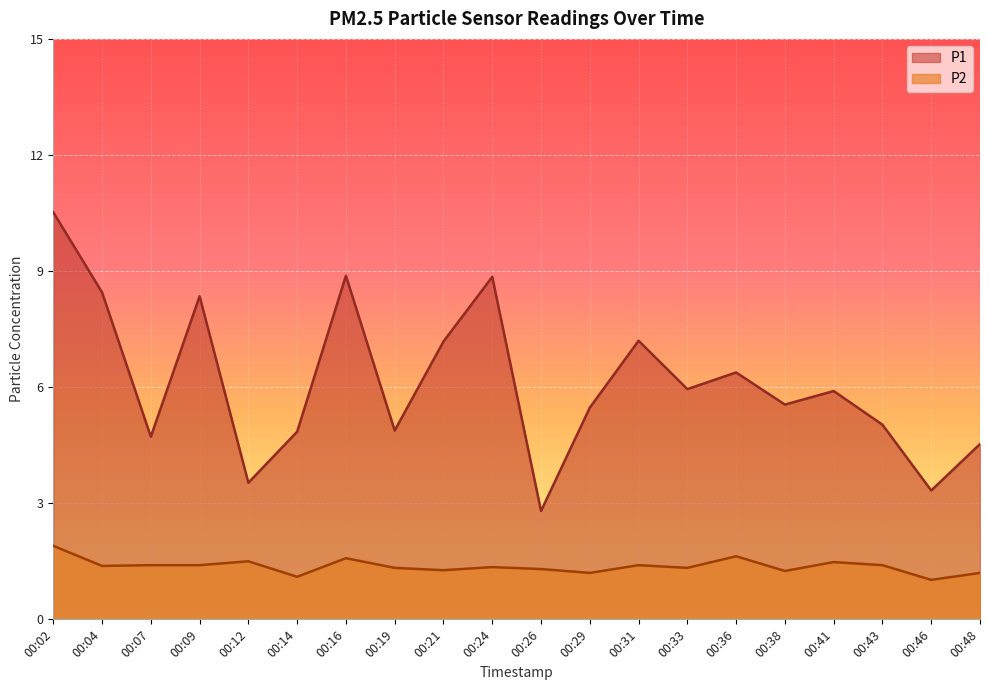

Which has a higher value, 00:46 or 00:14?

00:14